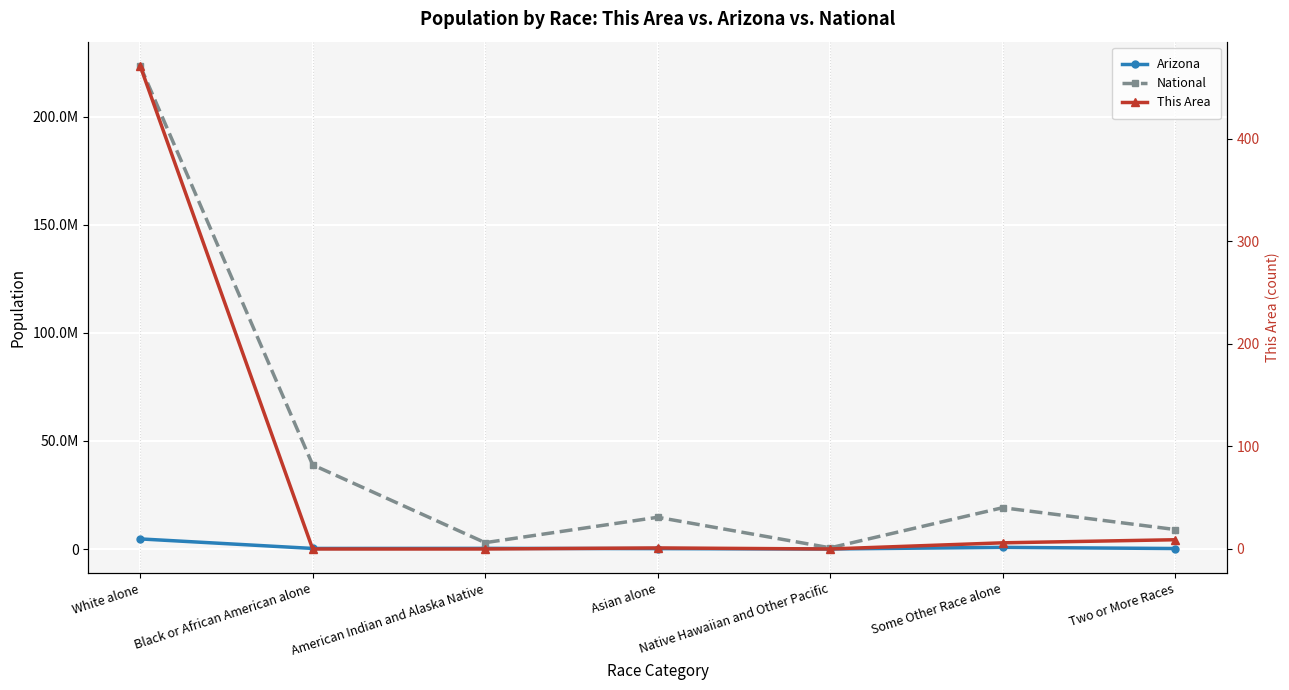

What are all the series names shown in the legend?

Arizona, National, This Area